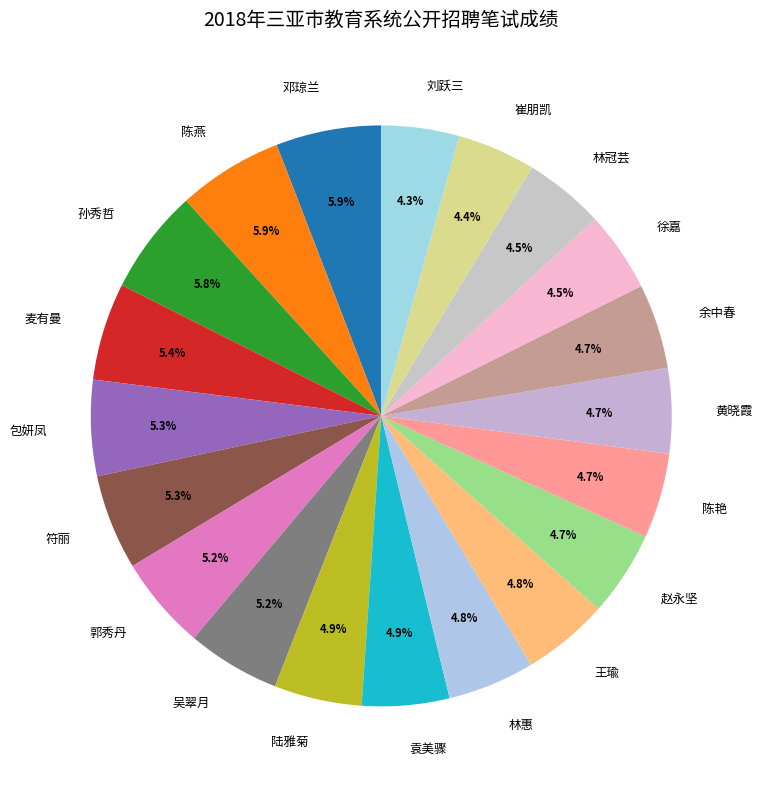

What is the total percentage of 刘跃三 and 郭秀丹?

9.5%